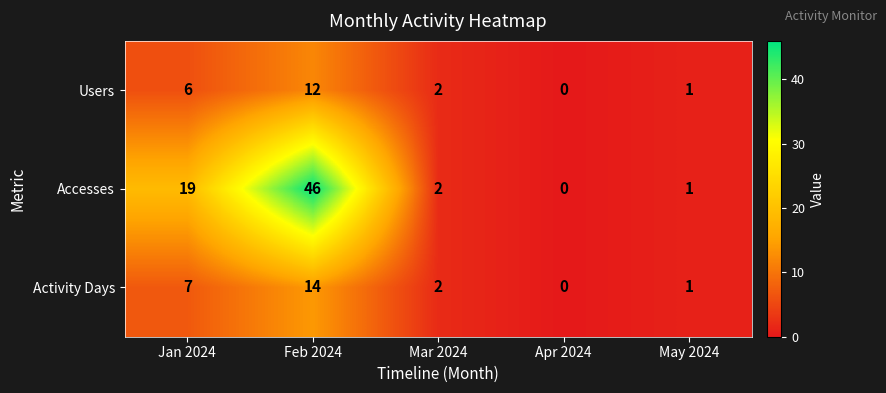

What is the maximum value for Activity Days?

14